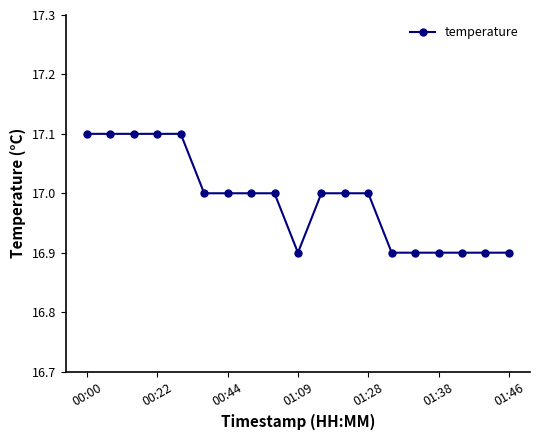

What is the maximum value shown in the chart?

17.1